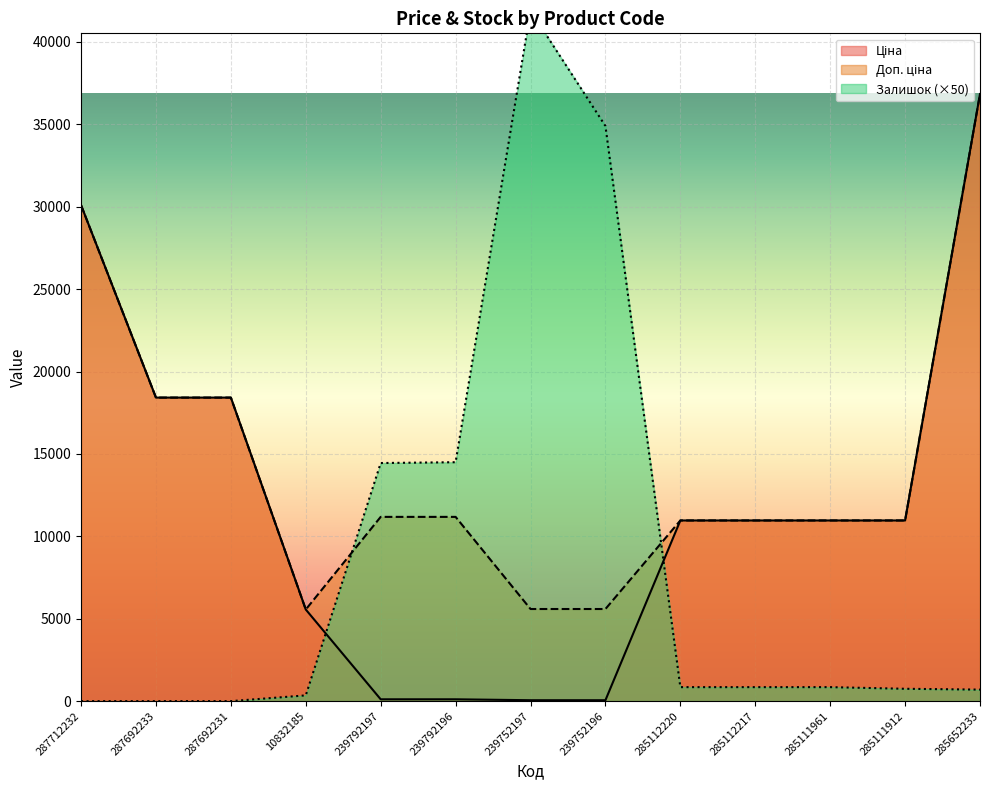

At which category is the sum across all series the highest?

285652233